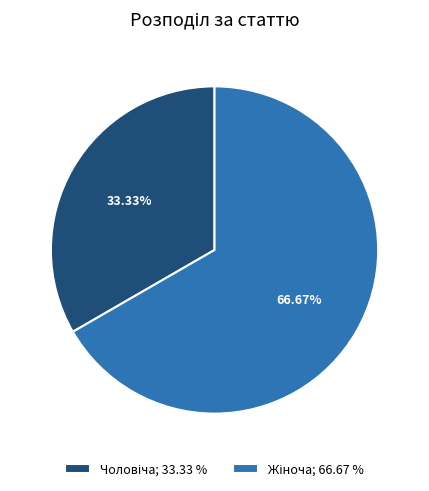

To the nearest percent, what is the average slice percentage?

50%